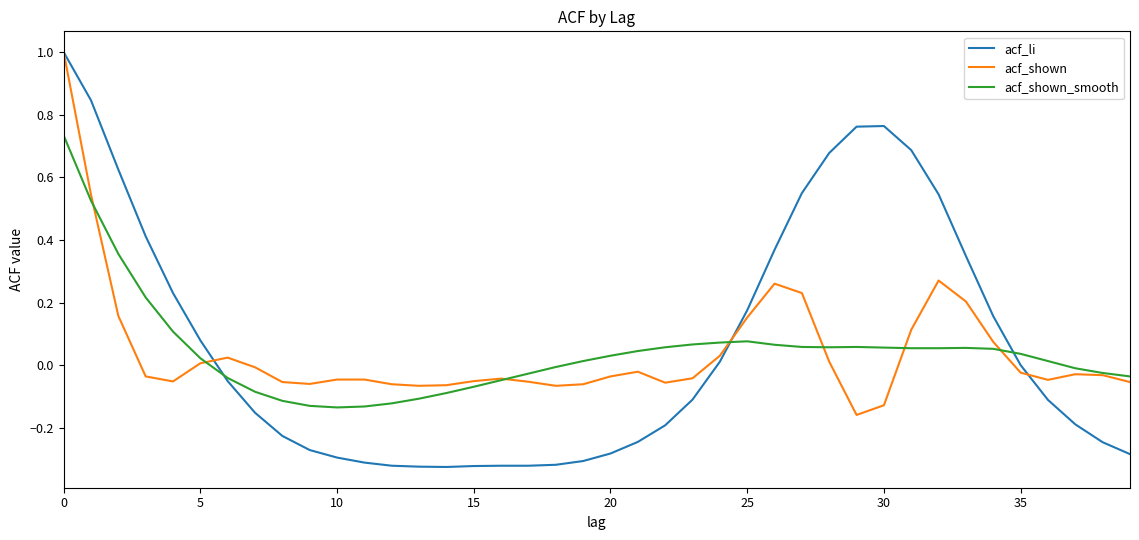

Which series has the largest range (max minus min)?

acf_li